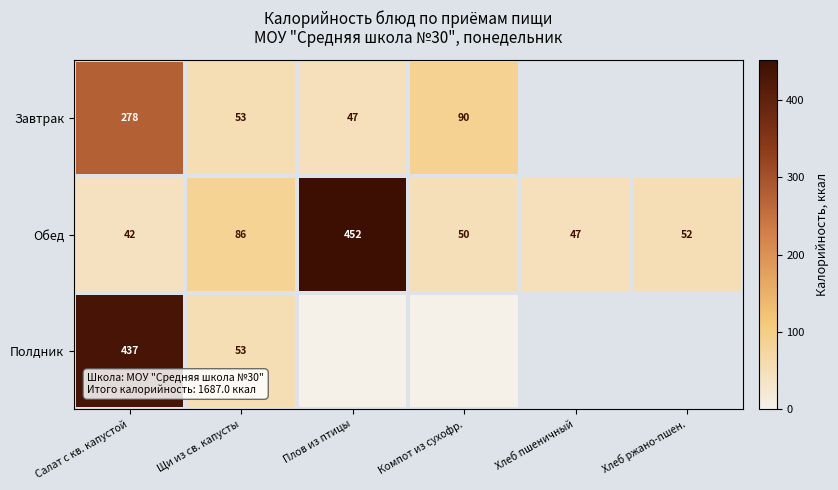

What is the spread (max minus min) of values at Плов из птицы?

452.0